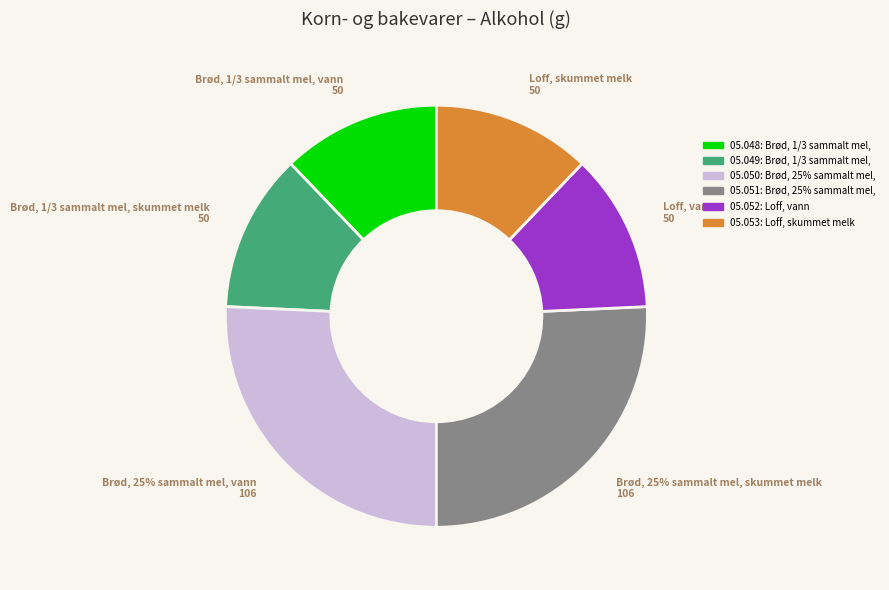

Which category has the biggest portion of the pie?

Brød, 25% sammalt mel, vann